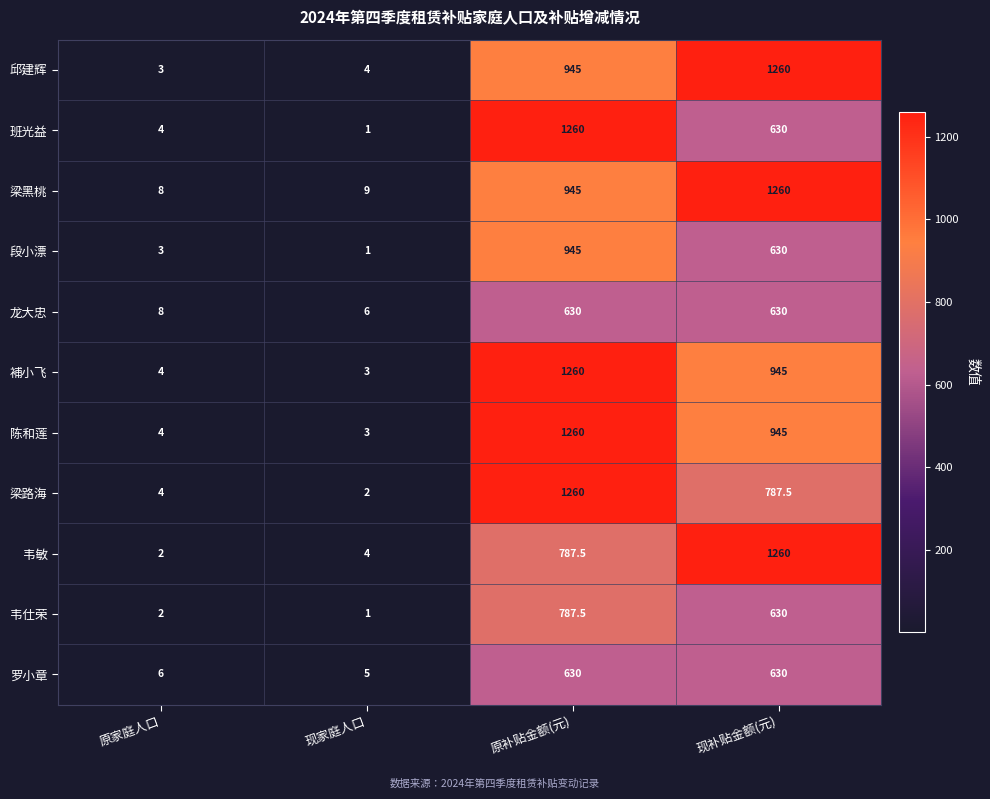

The value of 班光益 at 原补贴金额(元) is 1761.6. True or false?

False